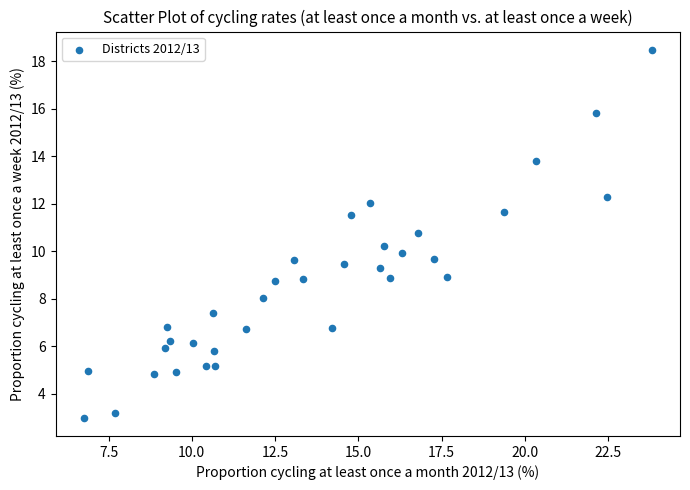

What is the range of X values (max minus min)?

17.0